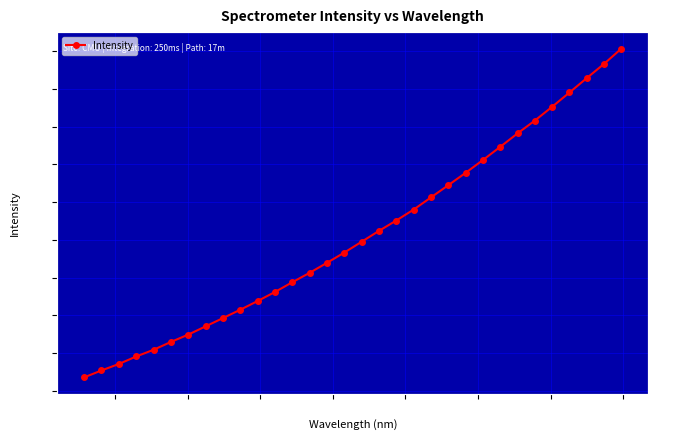

Is it true that the value at 21 is 1340.6?

False